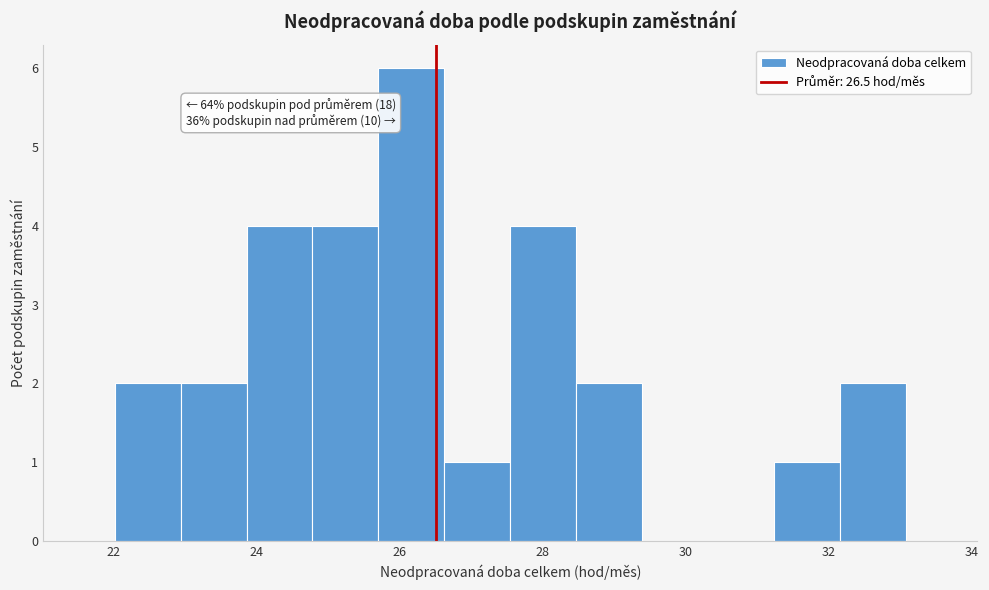

Which range on the x-axis has the tallest bar?

25.6 to 26.6